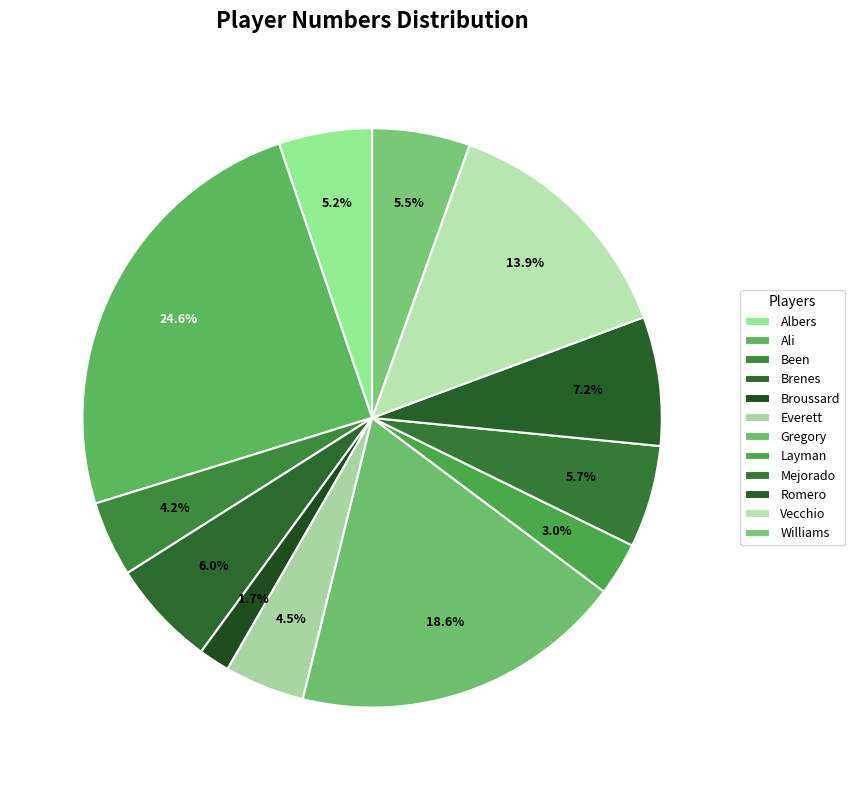

To the nearest percent, what percentage of the pie is Layman?

3%